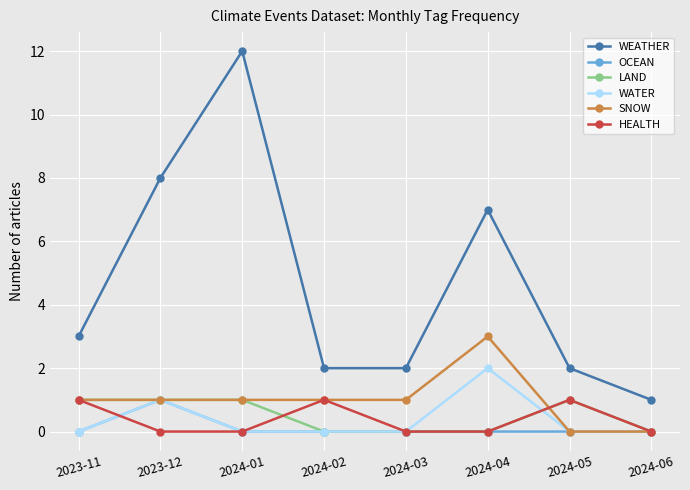

What position from the left is 2024-05?

7